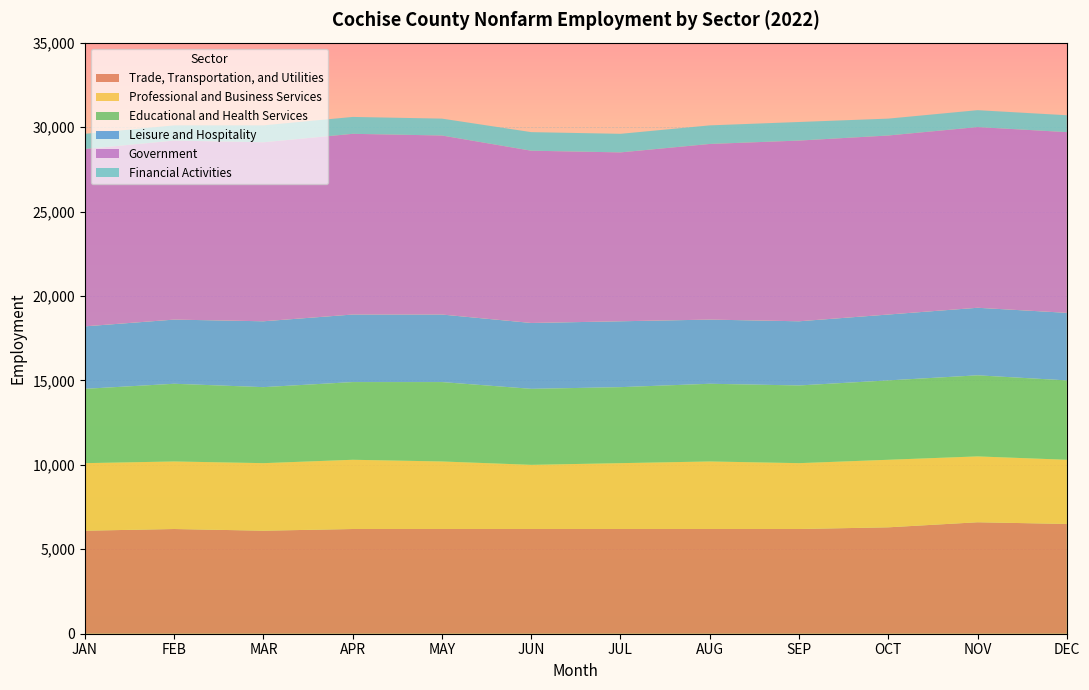

Reading left to right, list all the values displayed in this chart.

Trade, Transportation, and Utilities: JAN=6100	FEB=6200	MAR=6100	APR=6200	MAY=6200	JUN=6200	JUL=6200	AUG=6200	SEP=6200	OCT=6300	NOV=6600	DEC=6500
Professional and Business Services: JAN=4000	FEB=4000	MAR=4000	APR=4100	MAY=4000	JUN=3800	JUL=3900	AUG=4000	SEP=3900	OCT=4000	NOV=3900	DEC=3800
Educational and Health Services: JAN=4400	FEB=4600	MAR=4500	APR=4600	MAY=4700	JUN=4500	JUL=4500	AUG=4600	SEP=4600	OCT=4700	NOV=4800	DEC=4700
Leisure and Hospitality: JAN=3700	FEB=3800	MAR=3900	APR=4000	MAY=4000	JUN=3900	JUL=3900	AUG=3800	SEP=3800	OCT=3900	NOV=4000	DEC=4000
Government: JAN=10500	FEB=10600	MAR=10600	APR=10700	MAY=10600	JUN=10200	JUL=10000	AUG=10400	SEP=10700	OCT=10600	NOV=10700	DEC=10700
Financial Activities: JAN=900	FEB=900	MAR=1000	APR=1000	MAY=1000	JUN=1100	JUL=1100	AUG=1100	SEP=1100	OCT=1000	NOV=1000	DEC=1000